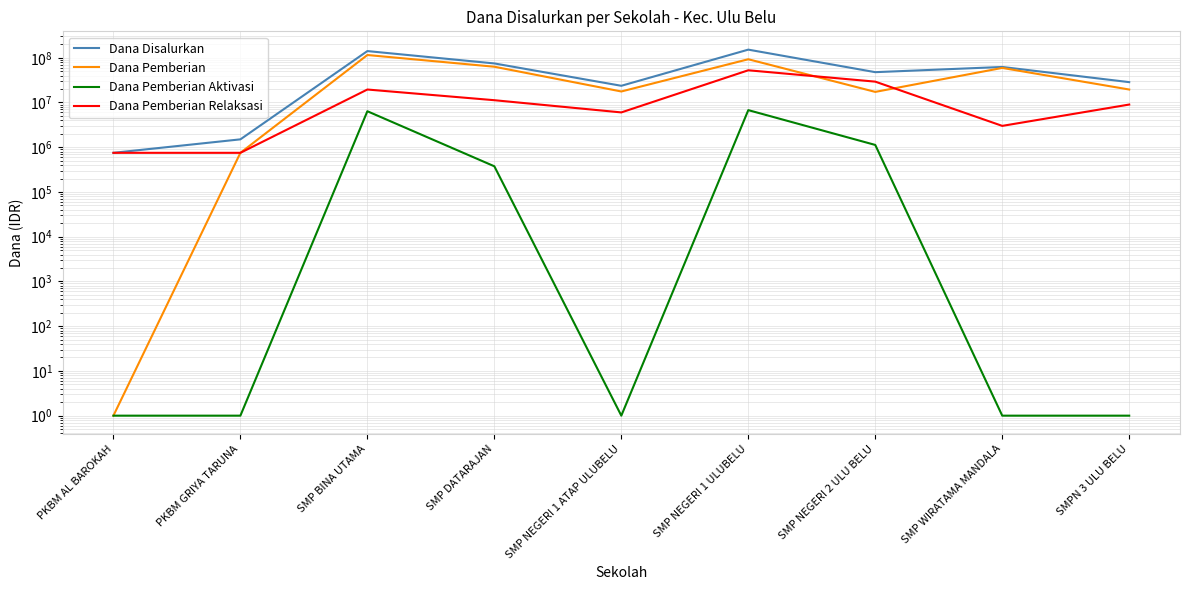

Is it true that Dana Pemberian Relaksasi equals 1264373 at PKBM AL BAROKAH?

False